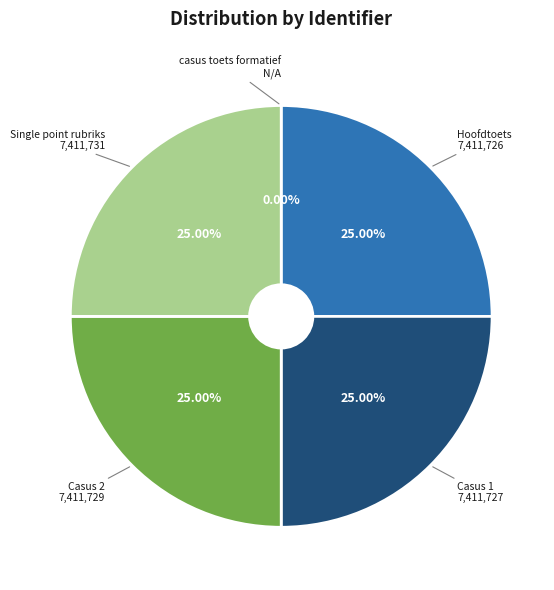

What percentage is the Single point rubriks slice, to the nearest percent?

25%